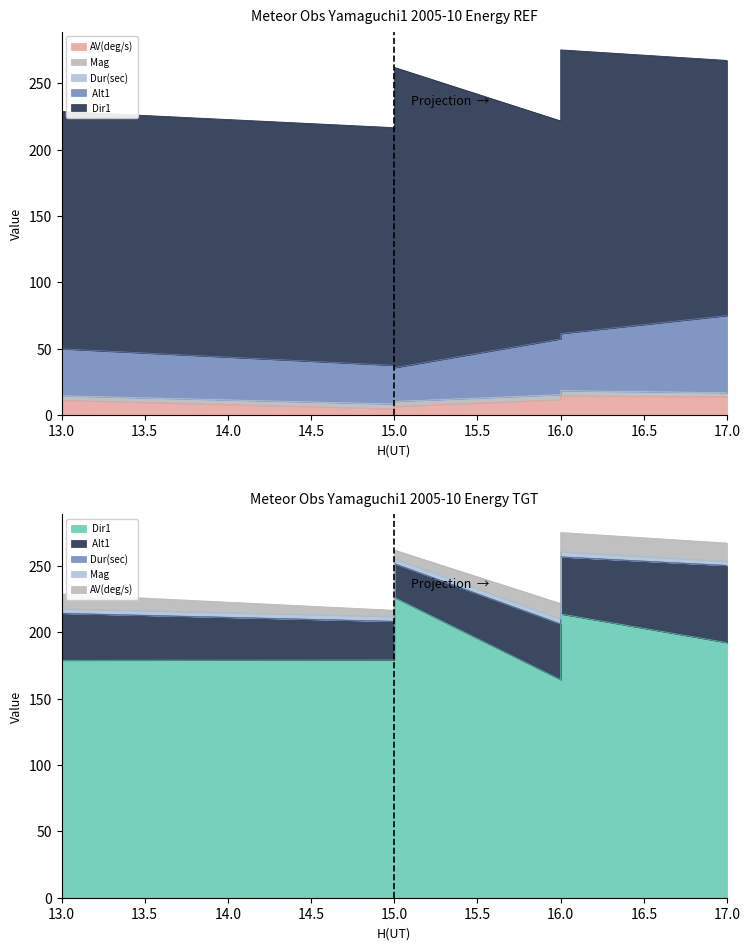

What is the maximum value for AV(deg/s)?

14.5